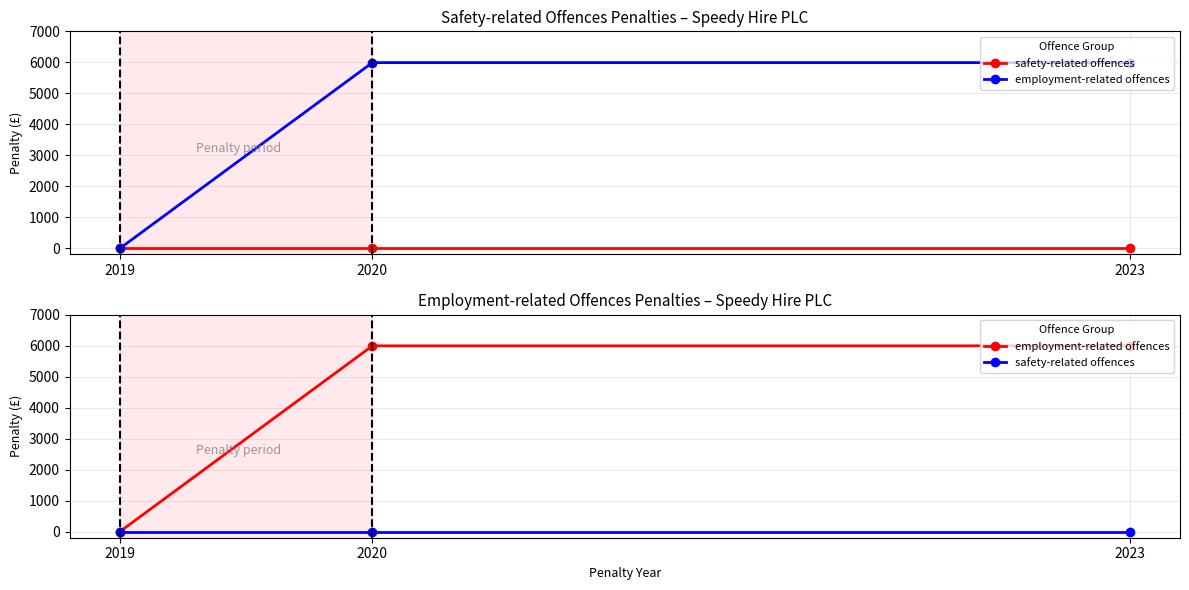

Which category has the highest value in the employment-related offences series?

2020